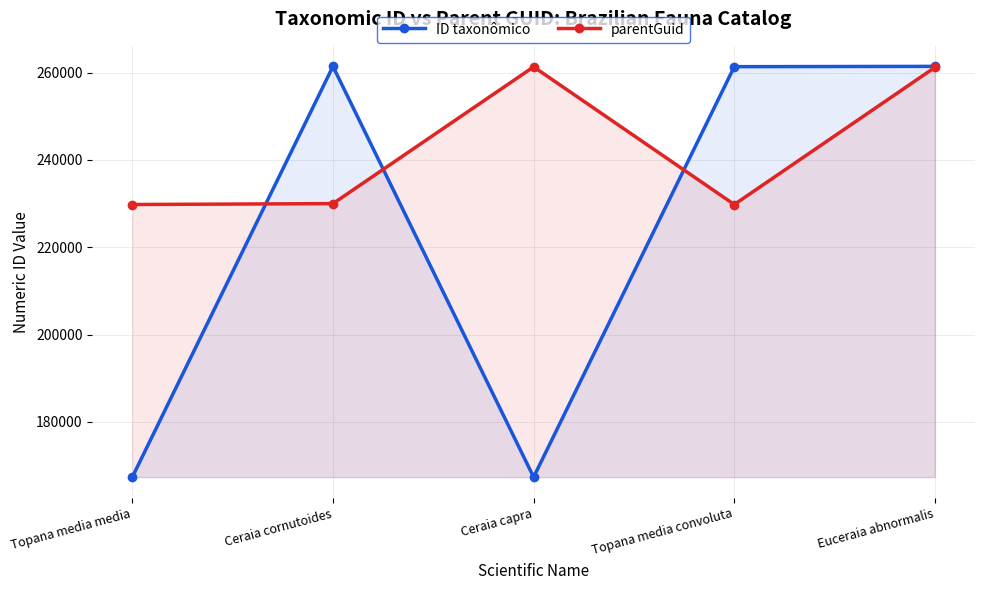

What is the minimum value for ID taxonômico?

167321